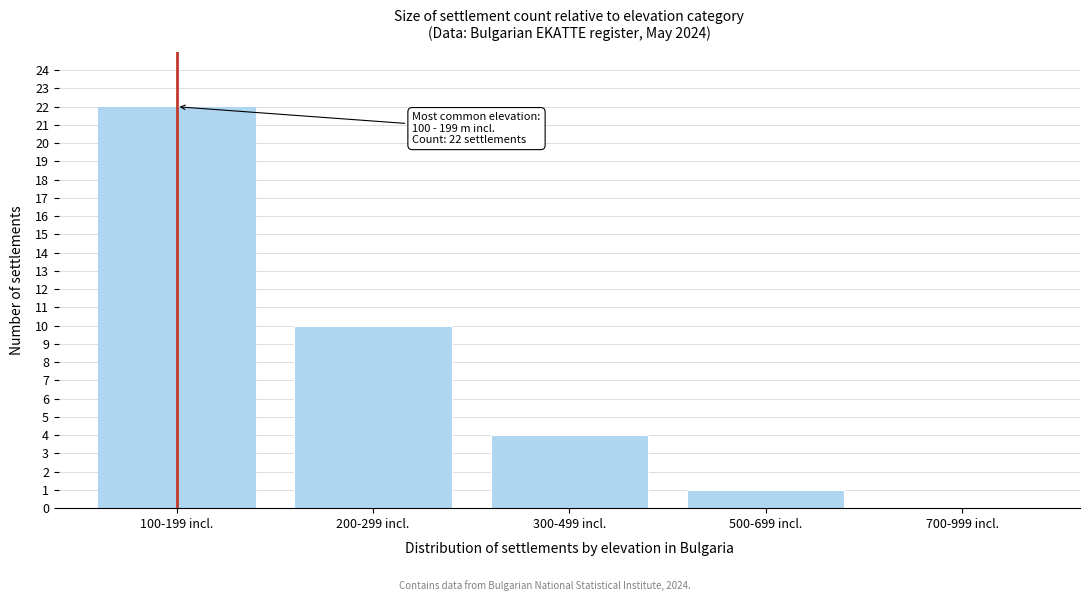

Reading left to right, transcribe all the data shown in this chart.

100-199 incl.=22	200-299 incl.=10	300-499 incl.=4	500-699 incl.=1	700-999 incl.=0